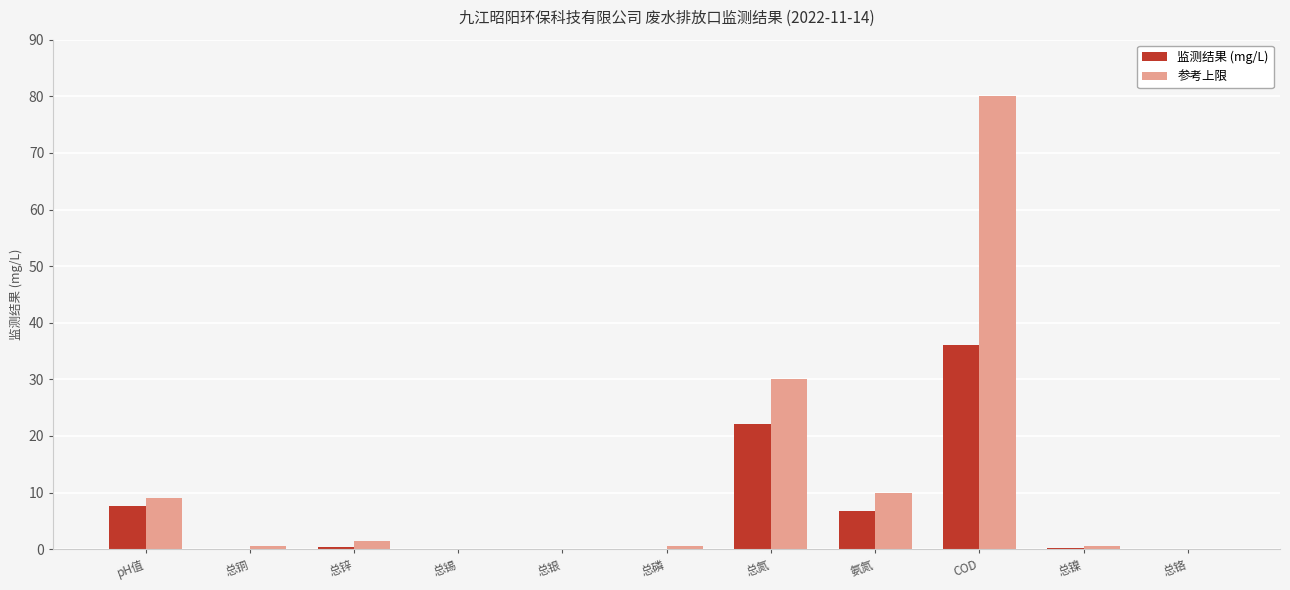

True or false: 监测结果 (mg/L) has a value of 0.0 at 总锡.

True